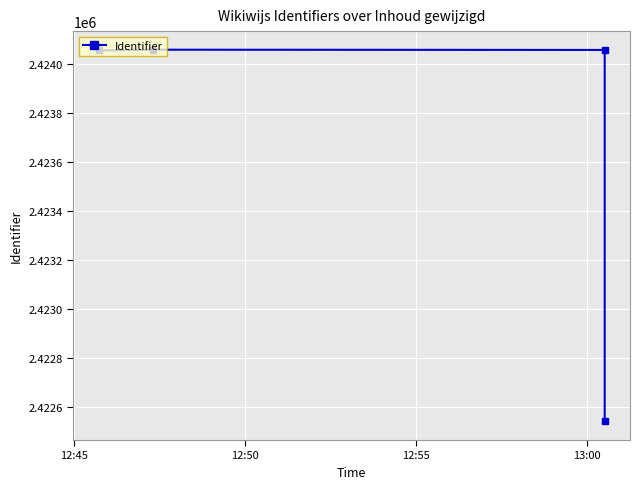

What is the minimum value shown in the chart?

2422540